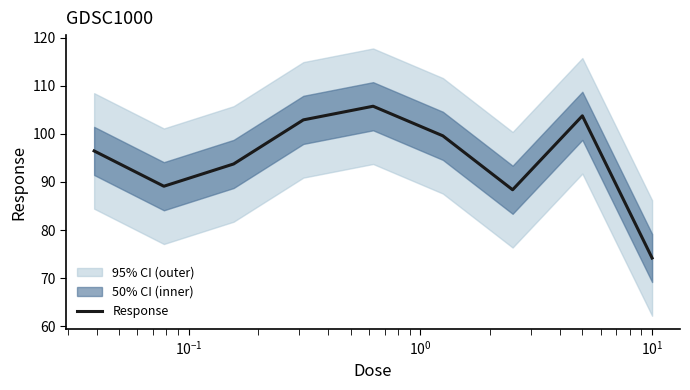

True or false: there are more than 1 points higher than both neighbors.

True